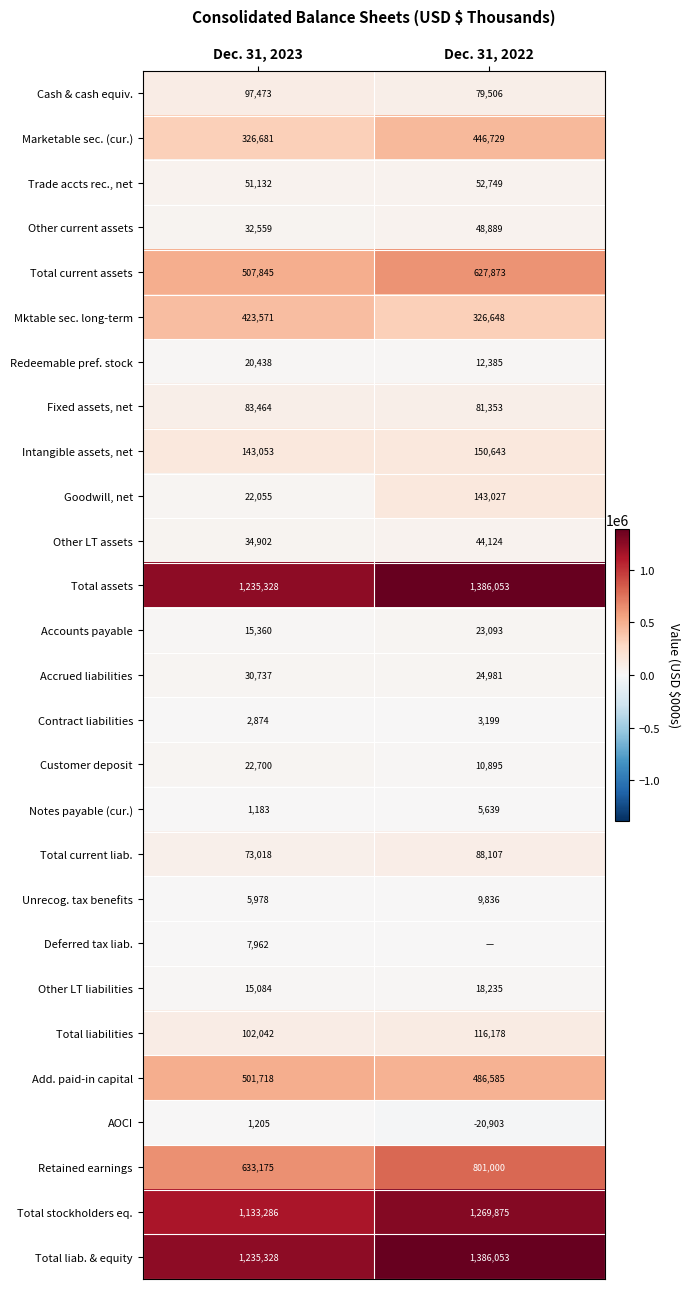

List the labels in order of Total liab. & equity value, largest first.

Dec. 31, 2022, Dec. 31, 2023